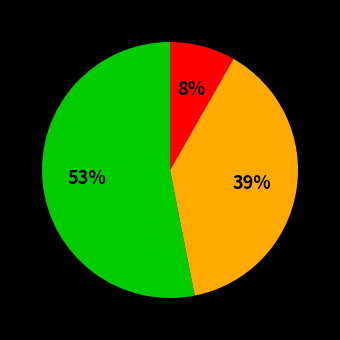

Is there a majority slice in this chart?

Yes